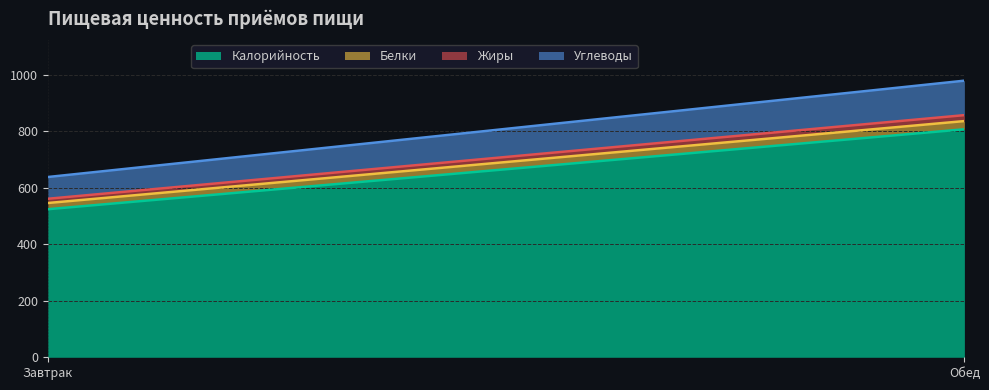

True or false: Калорийность has a value of 524 at Завтрак.

True